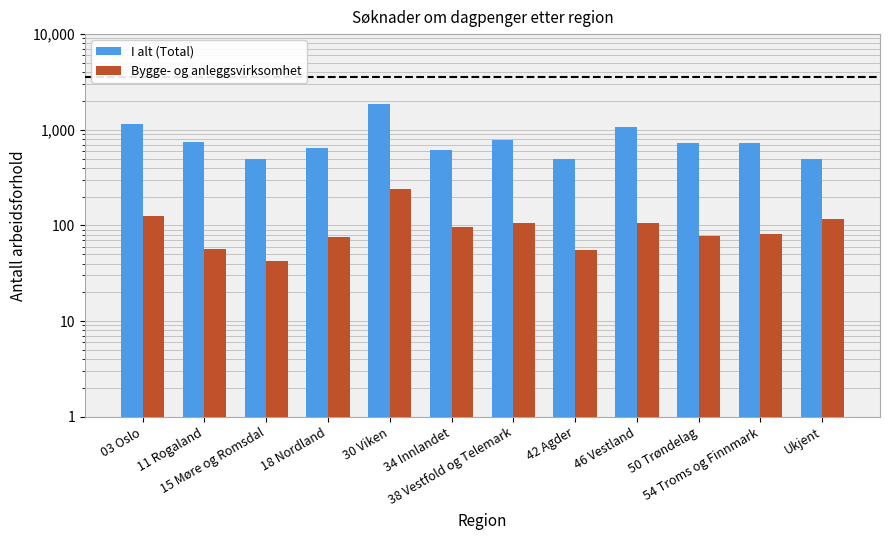

What are all the series names shown in the legend?

I alt (Total), Bygge- og anleggsvirksomhet